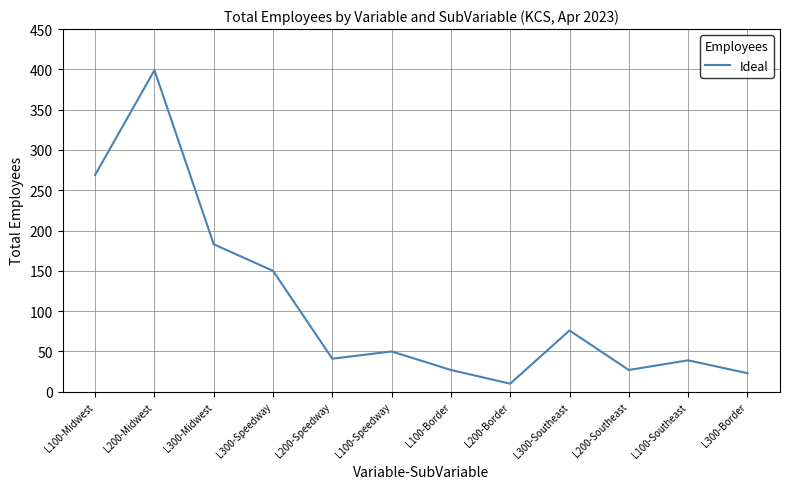

Where is the first local minimum?

L200-Speedway